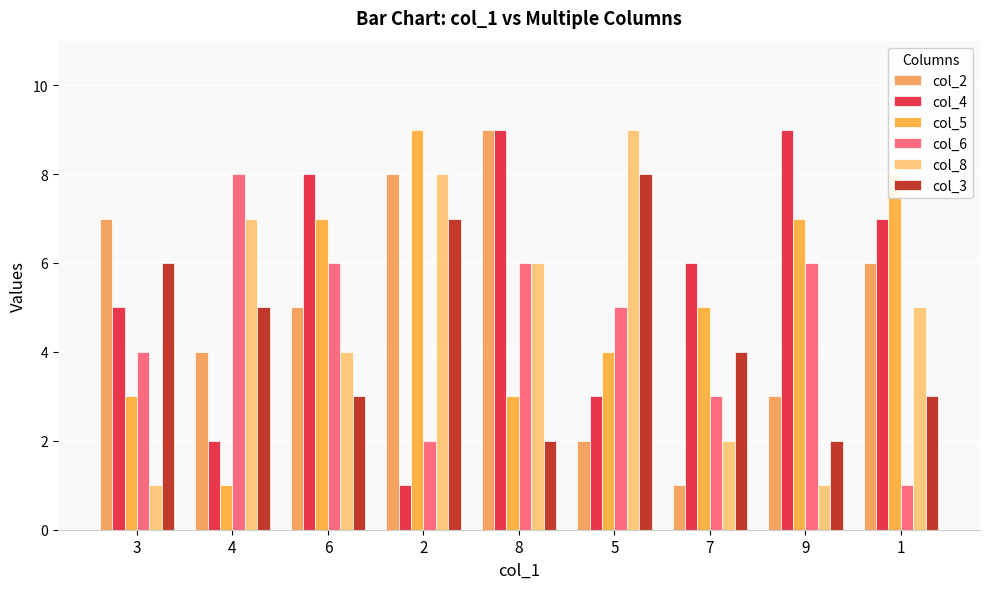

True or false: col_4 has a value of 16 at 9.

False